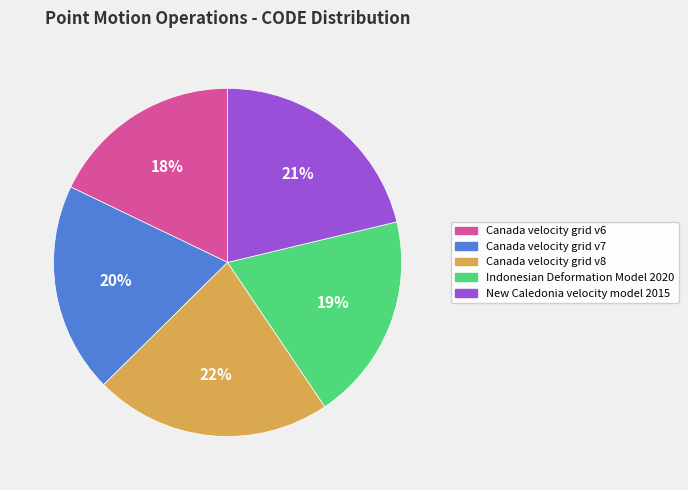

Do Canada velocity grid v8 and Canada velocity grid v7 together represent more than half of the pie?

No